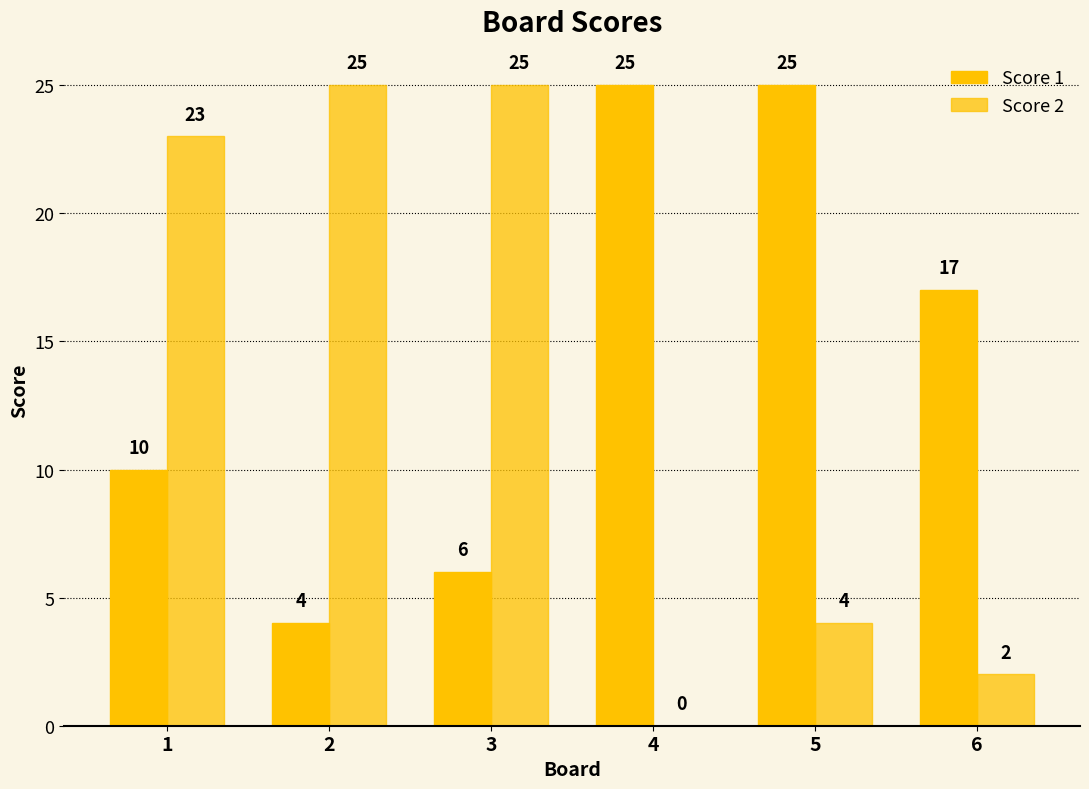

Are the bars horizontal?

No